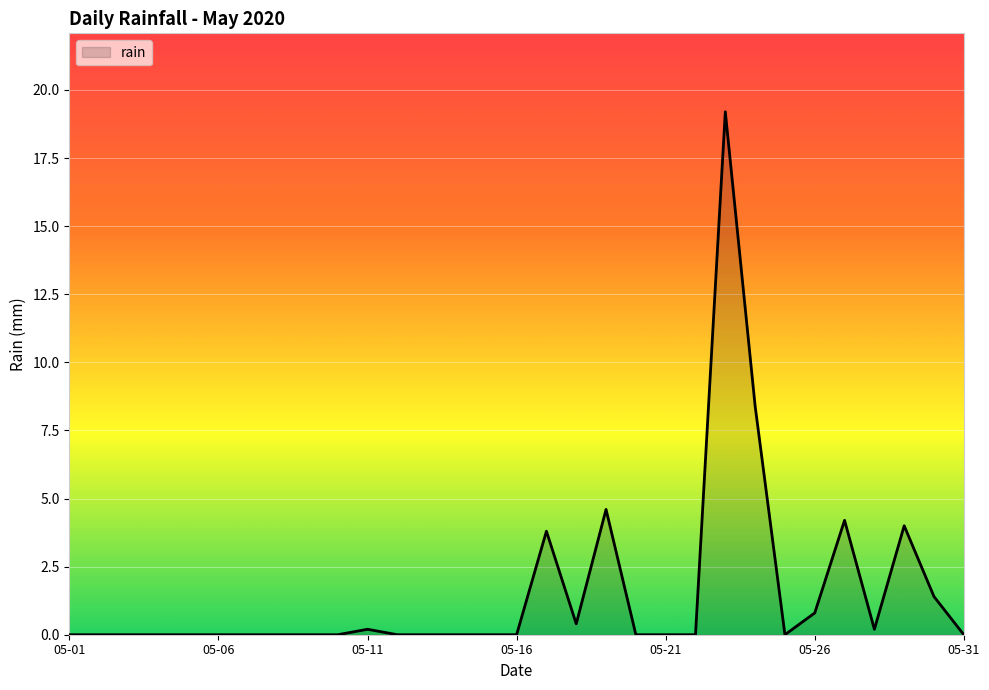

What is the difference between the maximum and minimum values?

19.2